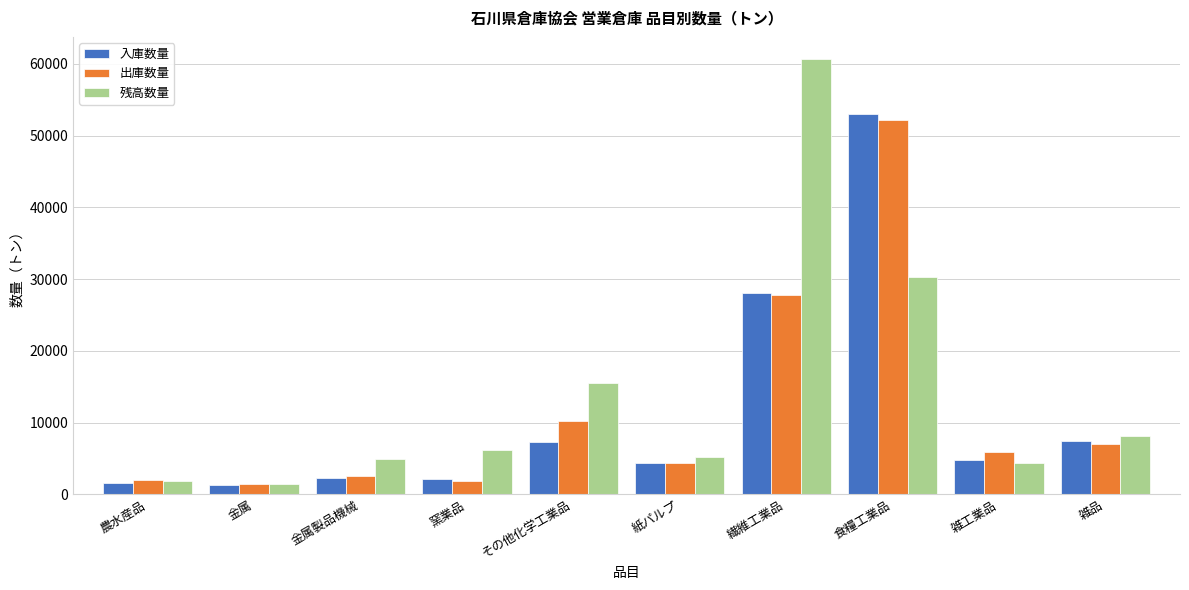

What is the difference between the second highest and second lowest values in the 入庫数量 series?

26438.3